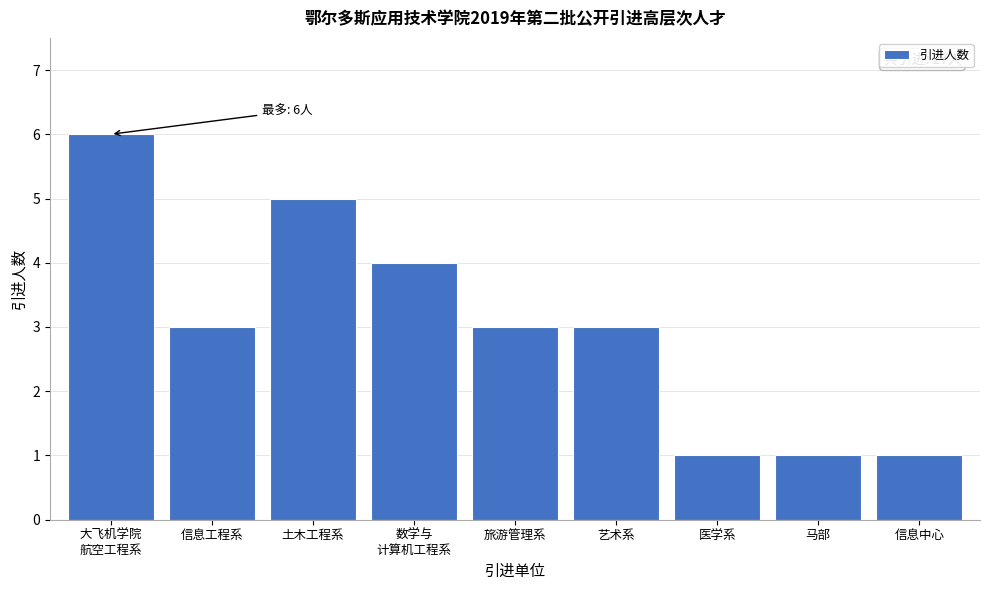

Reading left to right, what are all the values shown in this chart?

6	3	5	4	3	3	1	1	1